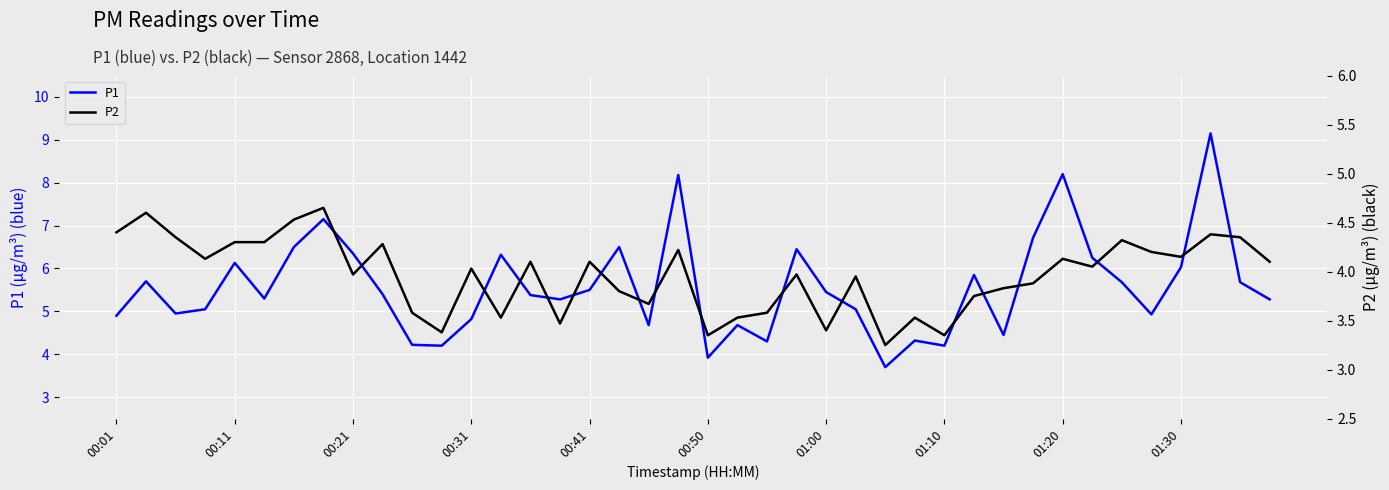

True or false: P1 has a value of 5.2 at 01:20.

False